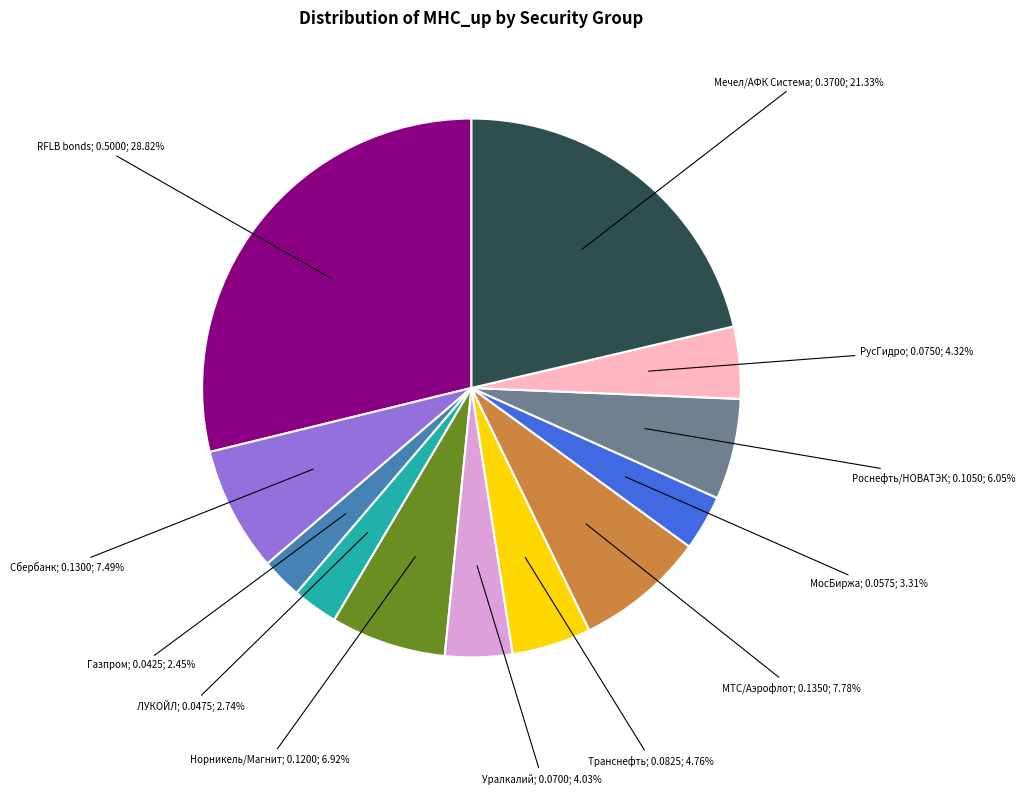

How many segments does this pie chart have?

12